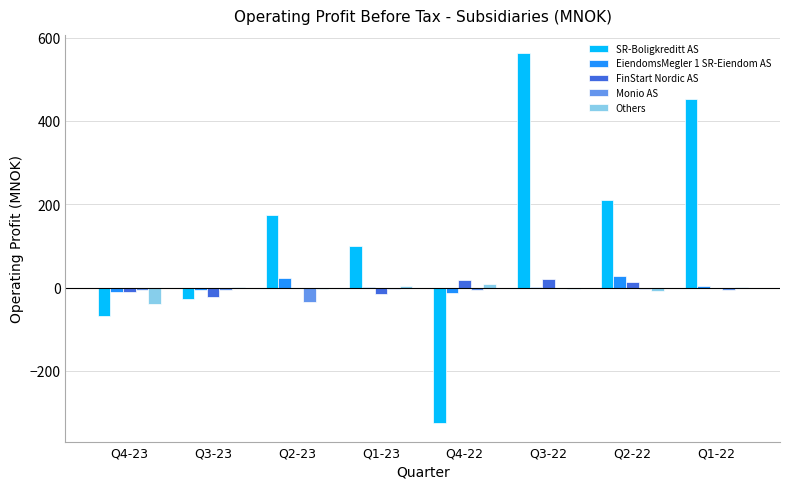

Between Q1-23 and Q4-22, which series saw the biggest shift?

SR-Boligkreditt AS